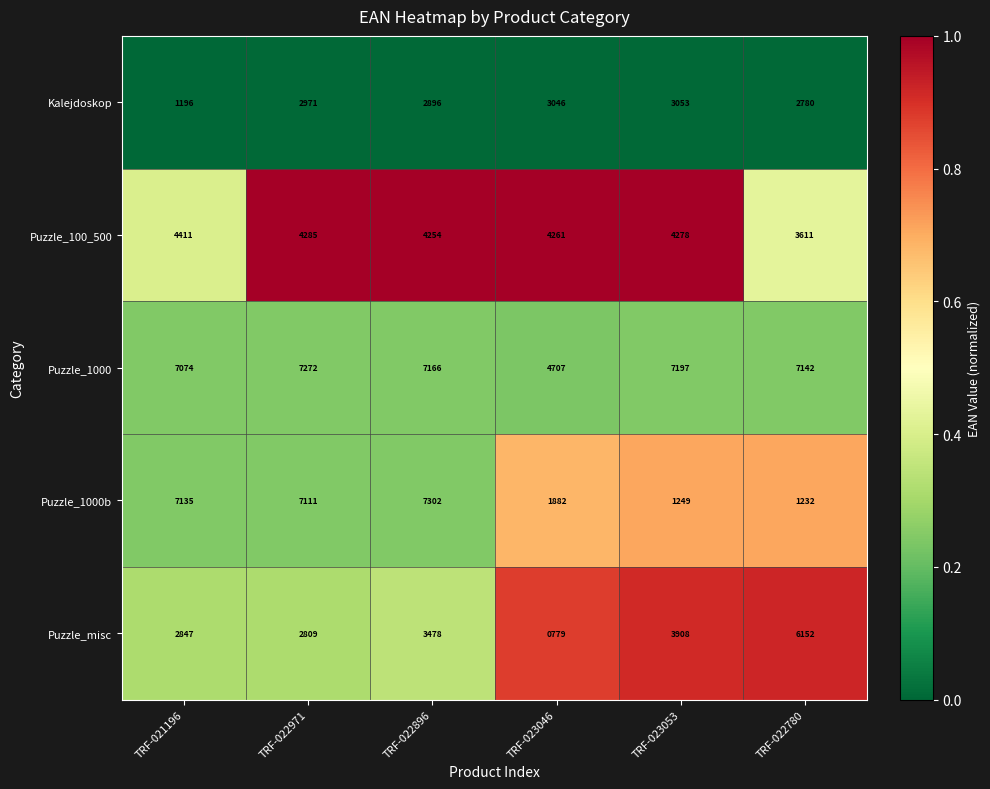

The Puzzle_1000b series shows 1882 at TRF-023046. True or false?

True